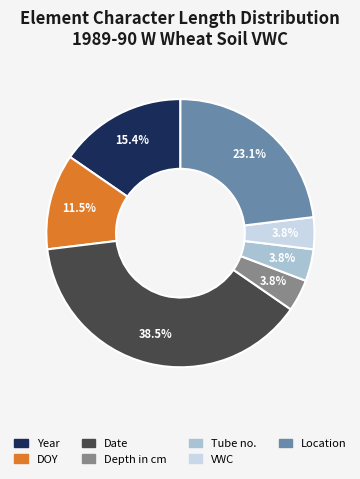

Count the number of slices in the pie.

7